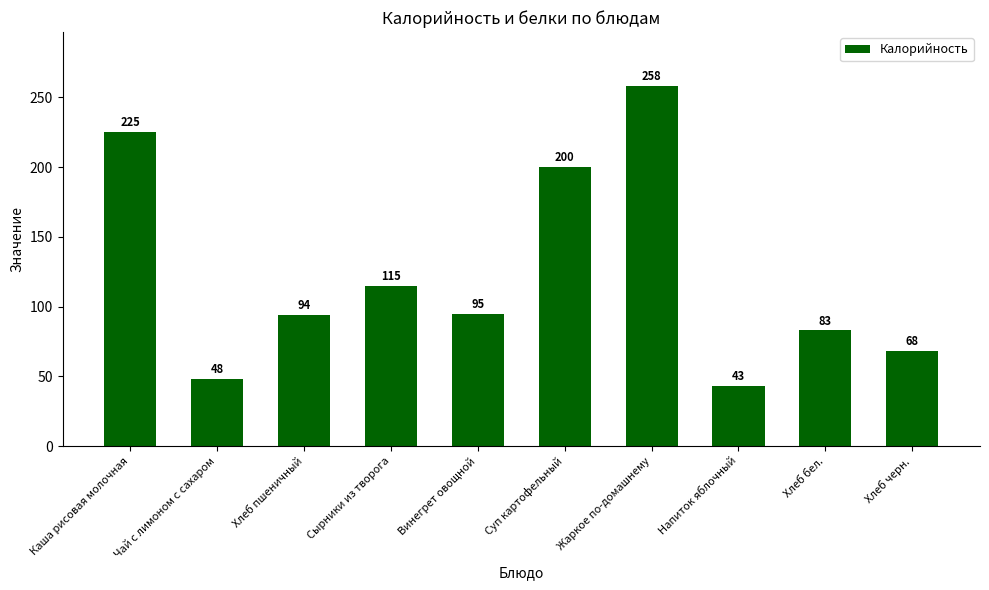

Reading left to right, transcribe all the data shown in this chart.

Каша рисовая молочная=225	Чай с лимоном с сахаром=48	Хлеб пшеничный=94	Сырники из творога=115	Винегрет овощной=95	Суп картофельный=200	Жаркое по-домашнему=258	Напиток яблочный=43	Хлеб бел.=83	Хлеб черн.=68